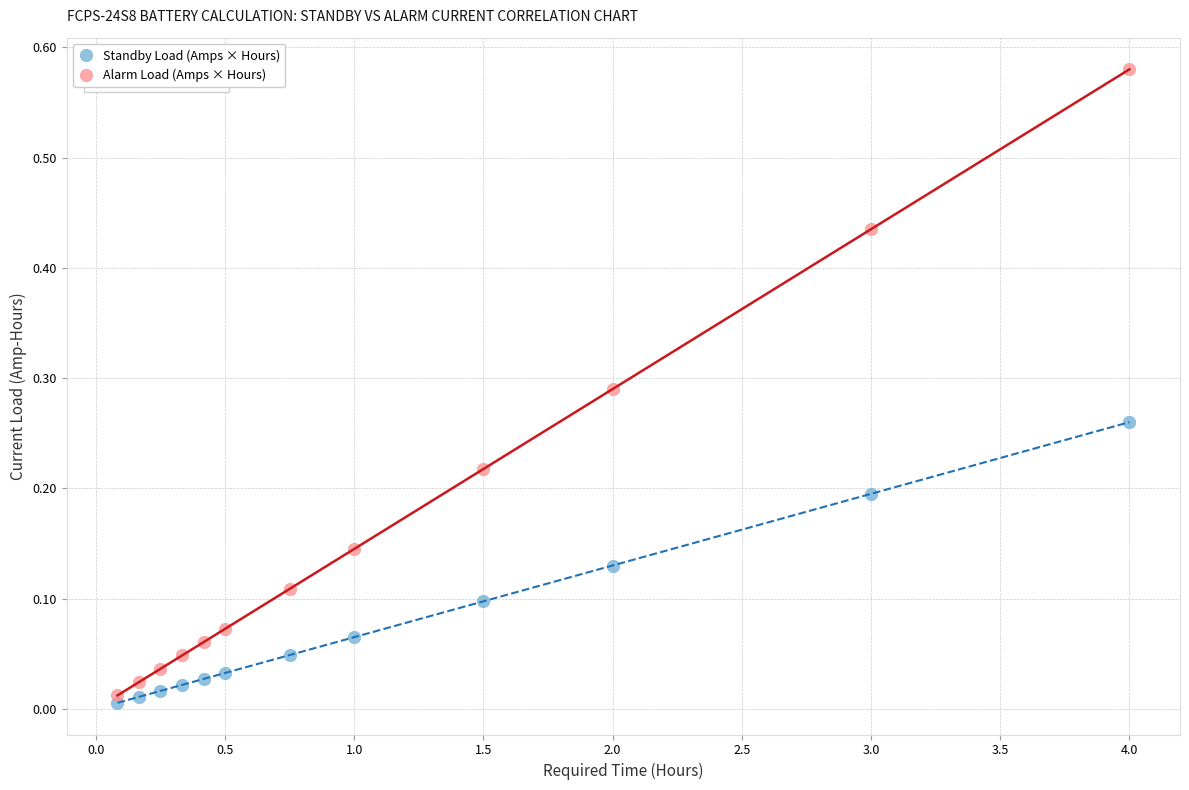

Which series contains the highest Y value?

Alarm Load (Amps × Hours)